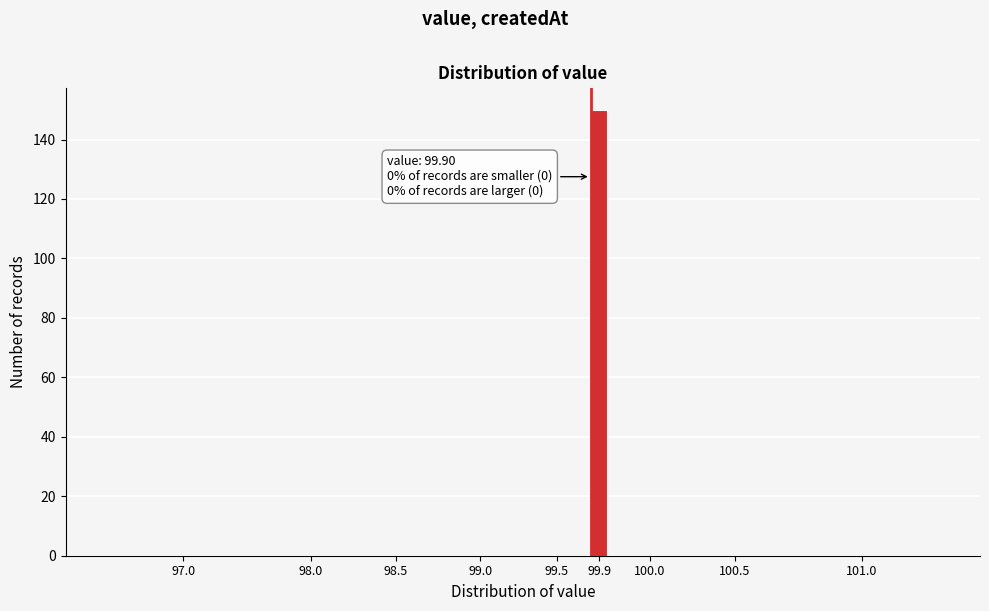

Reading right to left, extract all data points from this chart.

101.0=0	100.5=0	100.0=0	99.9=150	99.5=0	99.0=0	98.5=0	98.0=0	97.0=0